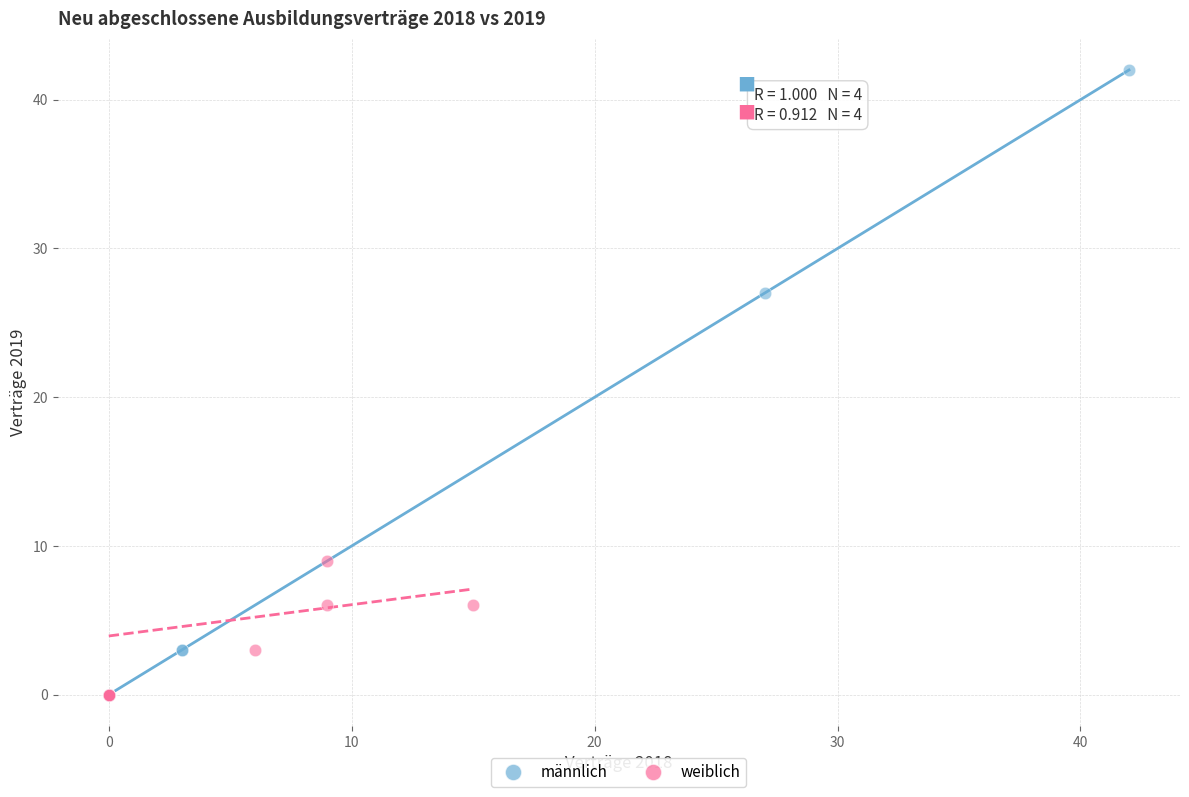

Which series has the largest Y range (max minus min)?

männlich